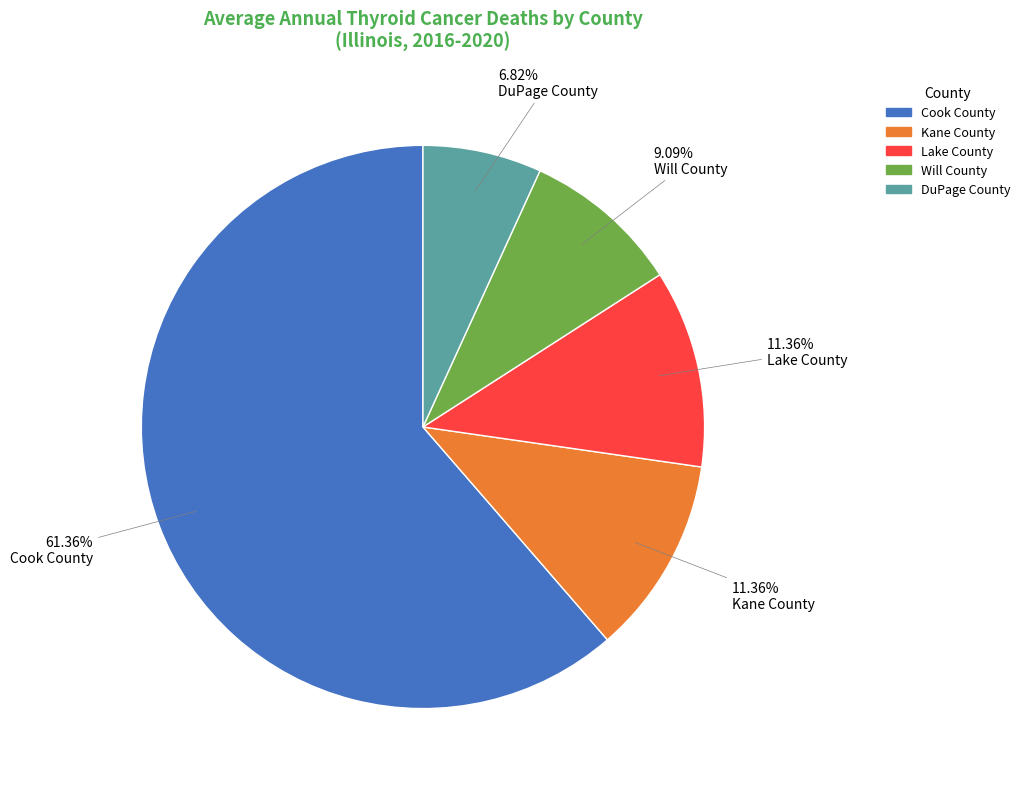

Between Cook County and Lake County, which is larger?

Cook County